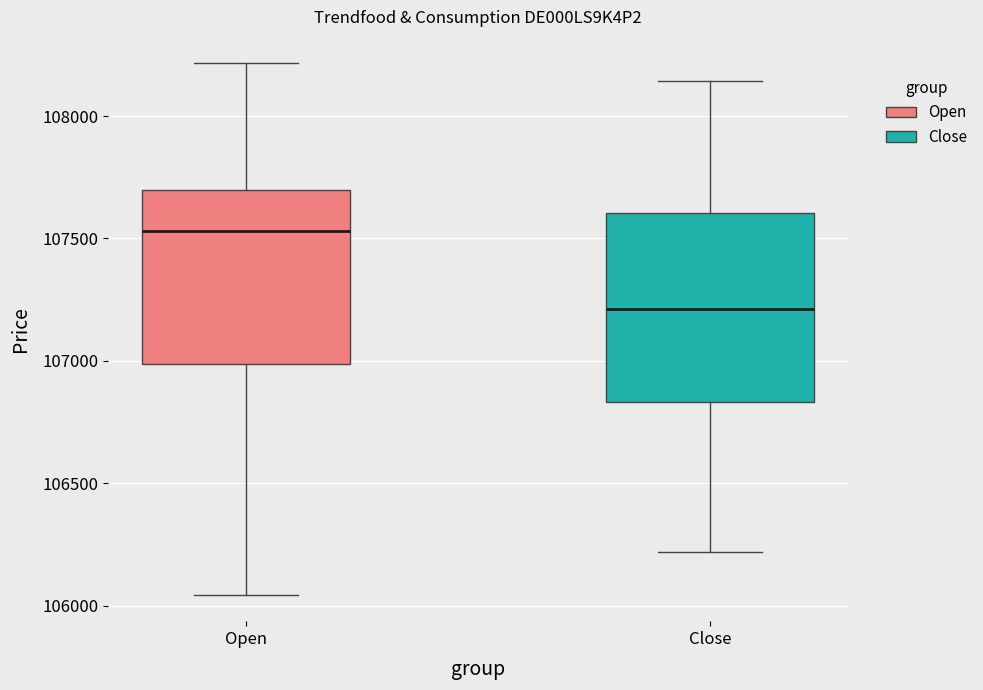

Reading left to right, read every box against the y-axis: the position of its median line, the range the box covers, and the ends of its whiskers. The values are not printed on the chart, so give them approximately, as read against the axis.

Open: median 107550, box 107000 to 107700, whiskers 106050 to 108200
Close: median 107200, box 106850 to 107600, whiskers 106200 to 108150